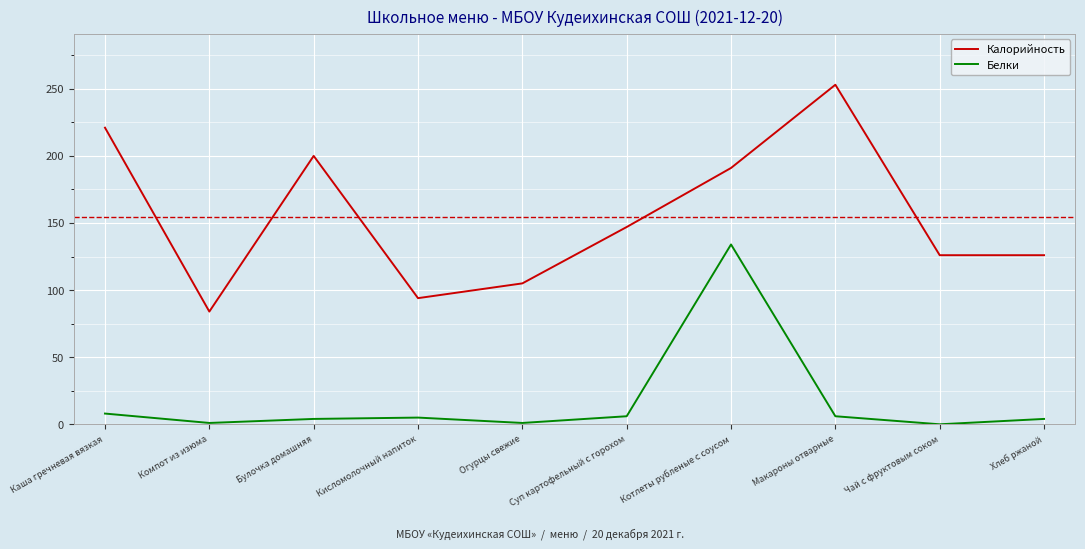

How many lines are shown in the chart?

2